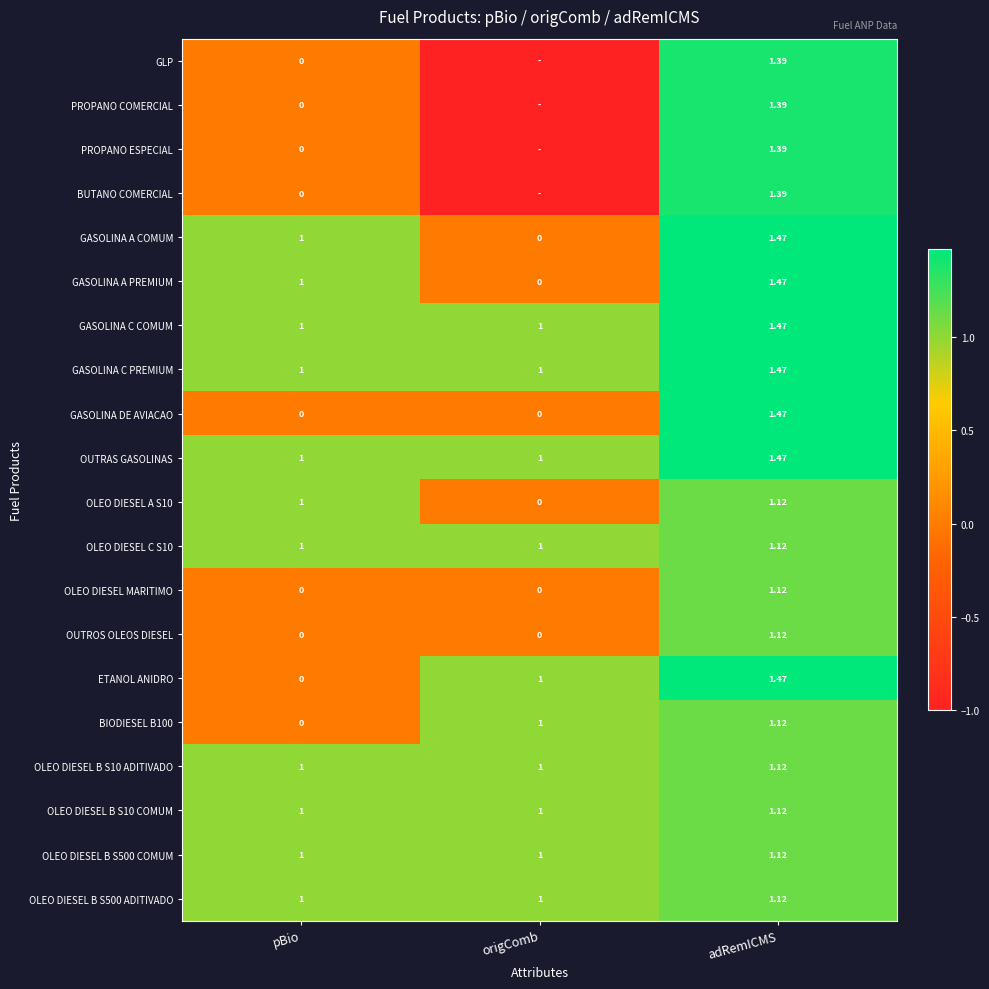

Where is GASOLINA A COMUM nearest to the value 0?

origComb